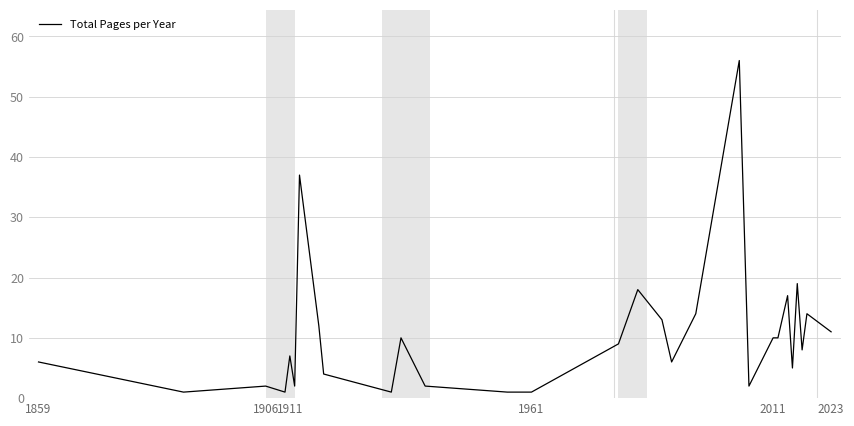

What is the maximum value shown in the chart?

56